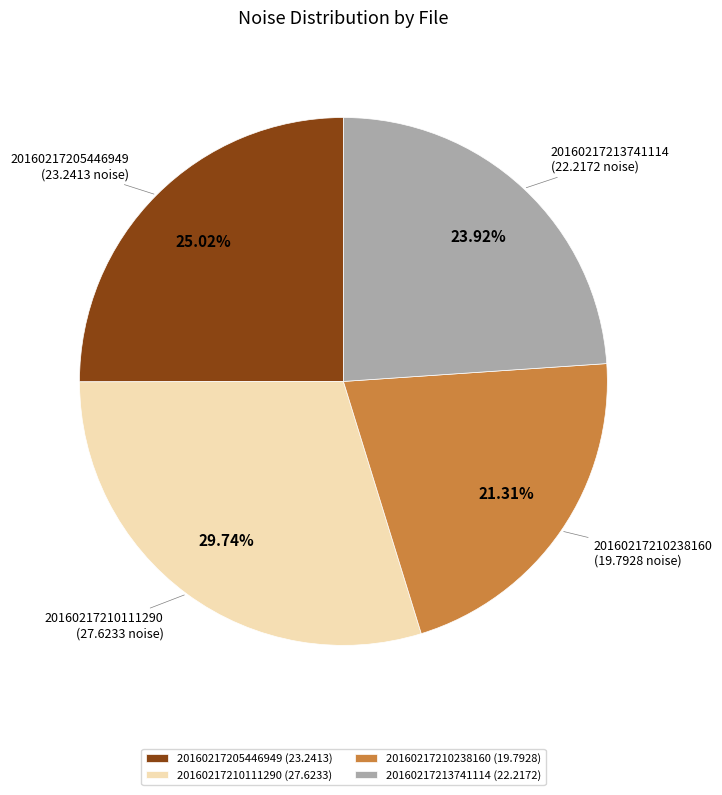

What is the ratio of the value at 20160217210238160 to the value at 20160217213741114?

0.9